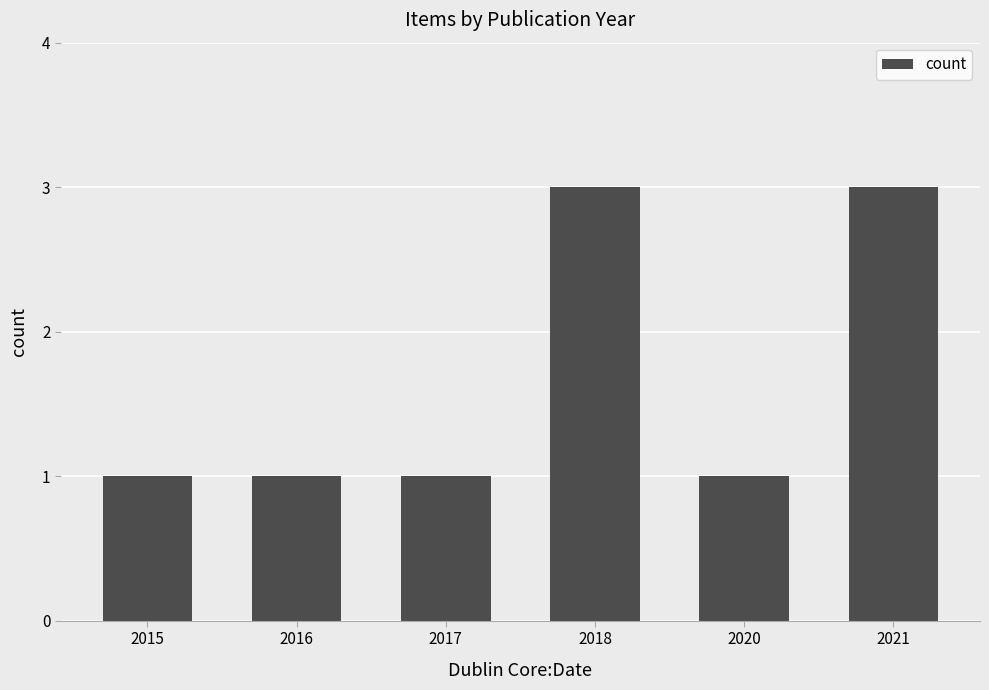

Is it true that the value at 2015 is 1?

True